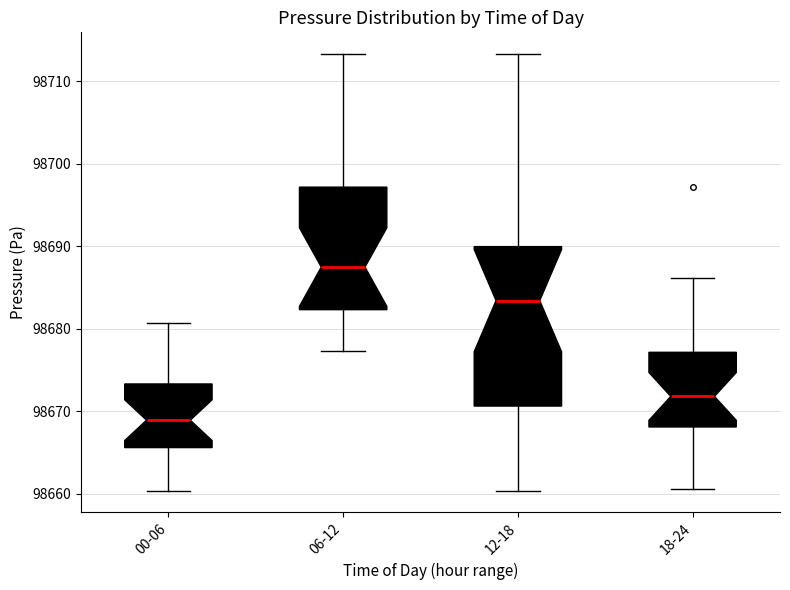

Where does the lower whisker of the box for 00-06 end on the y-axis? The values are not printed on the chart, so give them approximately, as read against the axis.

98660